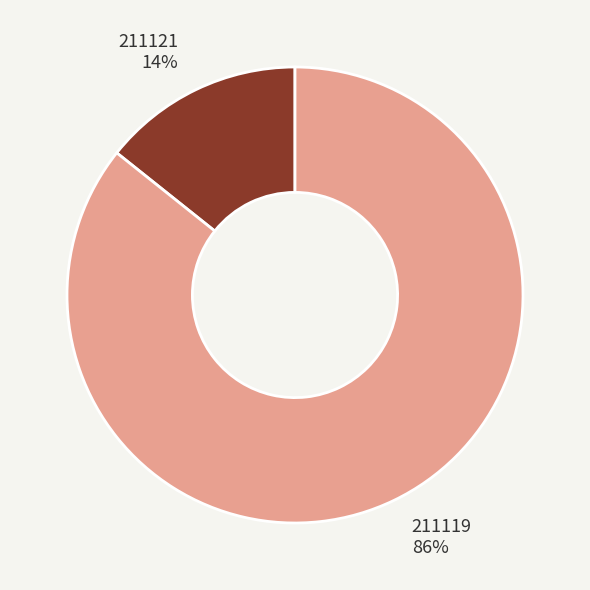

Which has a higher value, 211121 or 211119?

211119